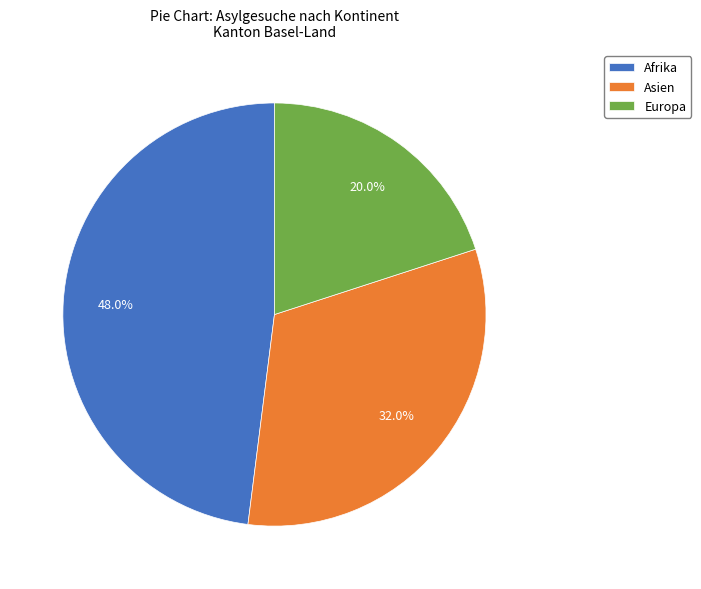

Combined, do Asien and Europa account for over 50%?

Yes